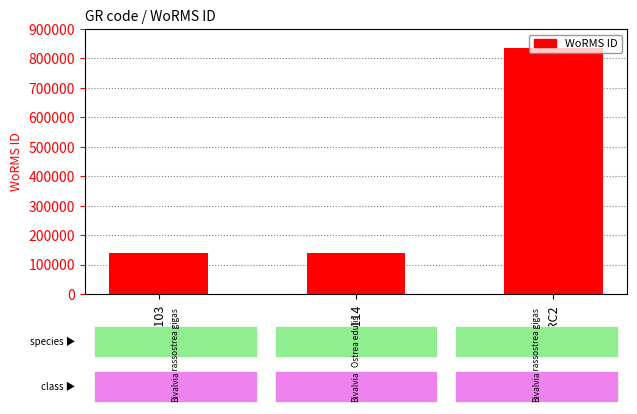

What is the difference between the values at MTRC2 and EMR103?

695377